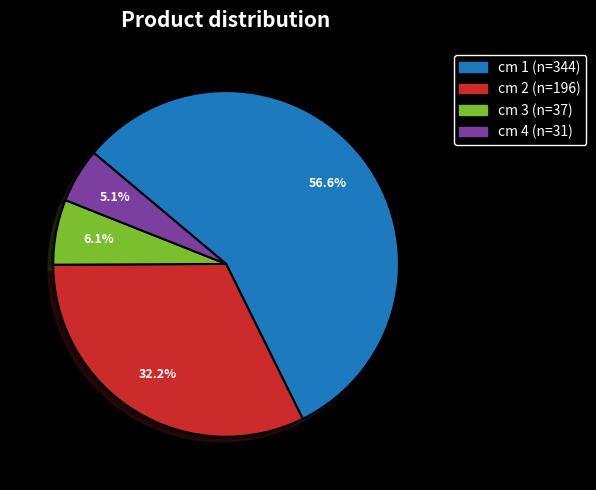

Does any single category account for the majority?

Yes